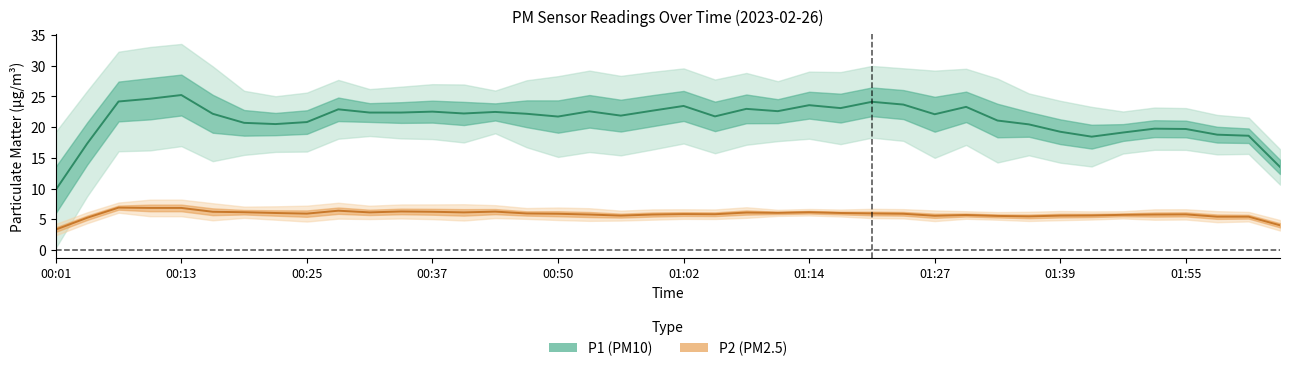

Which series has the largest range (max minus min)?

P1